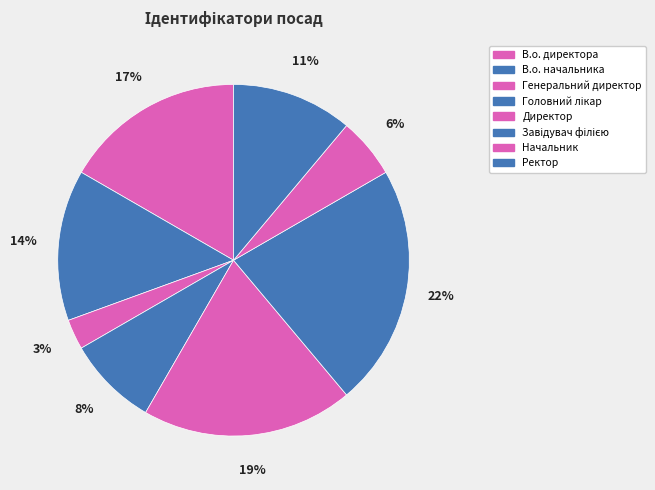

Which slice is the largest?

Завідувач філією